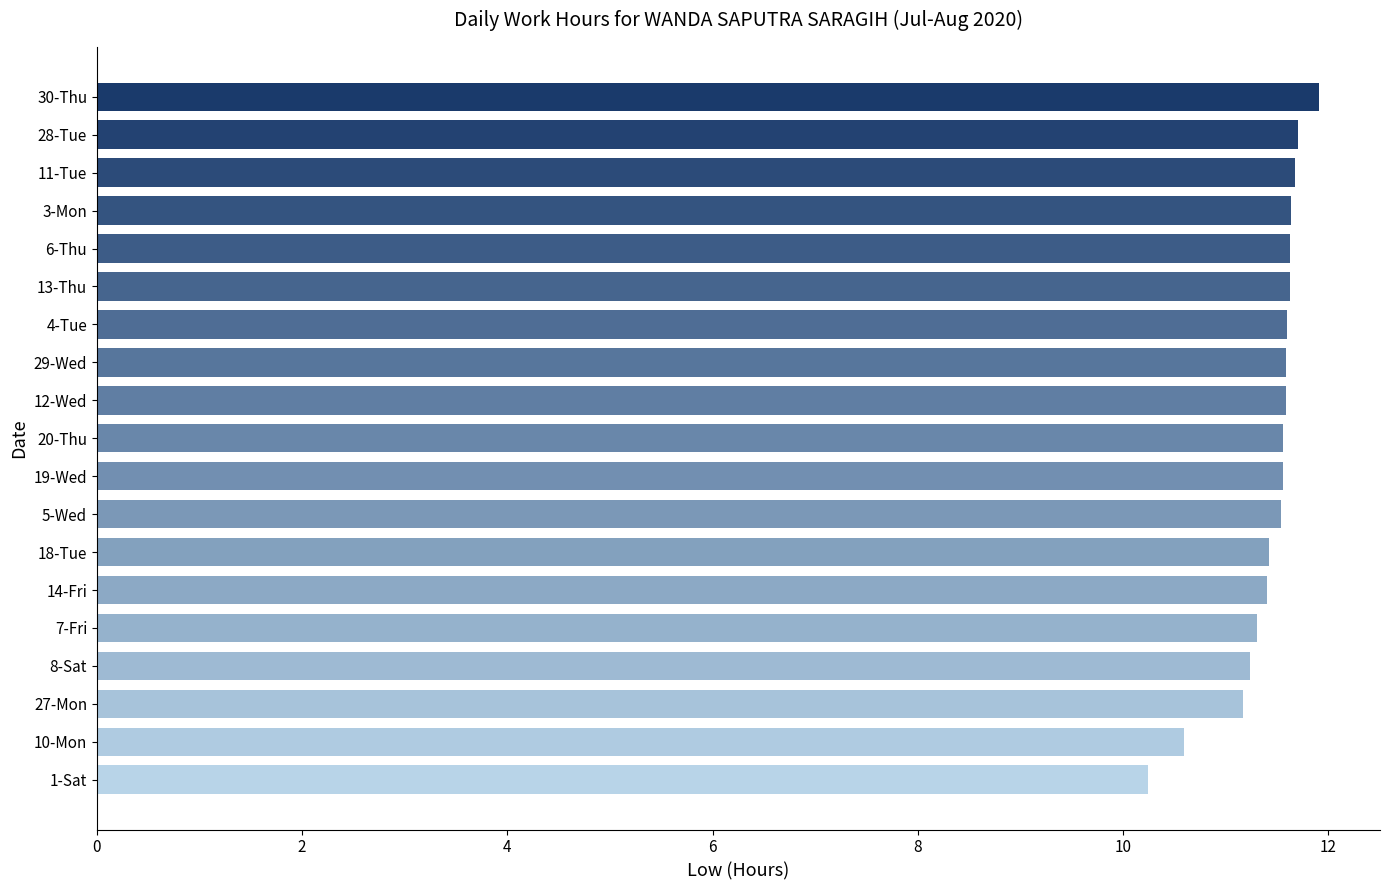

True or false: the data shows 11.7 at 28-Tue.

True